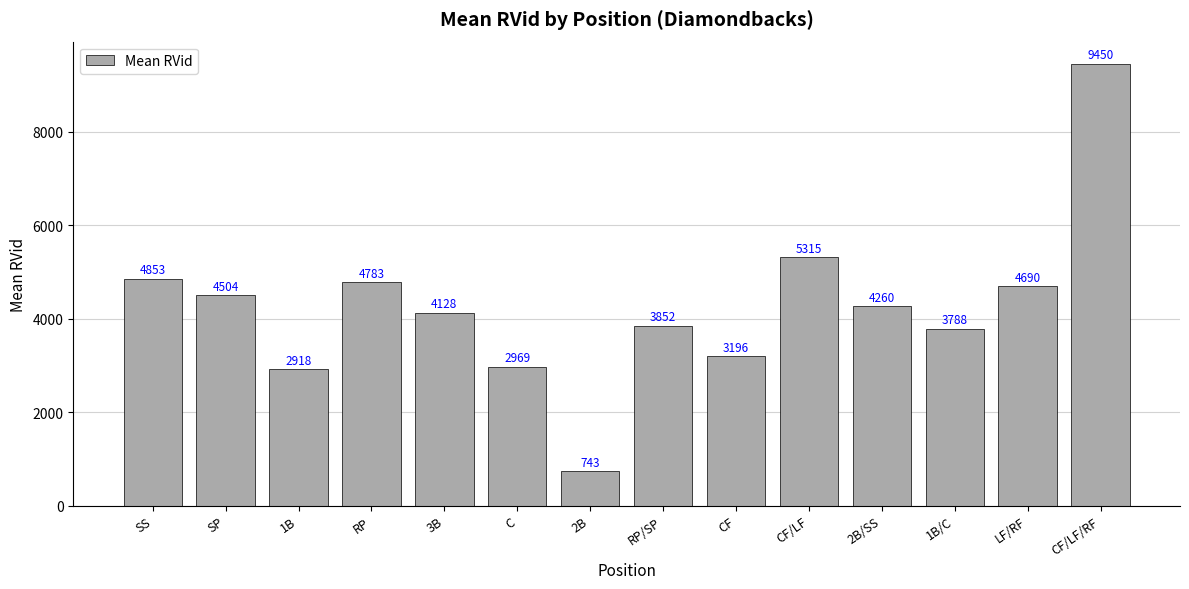

What is the approximate value at 2B/SS?

4260